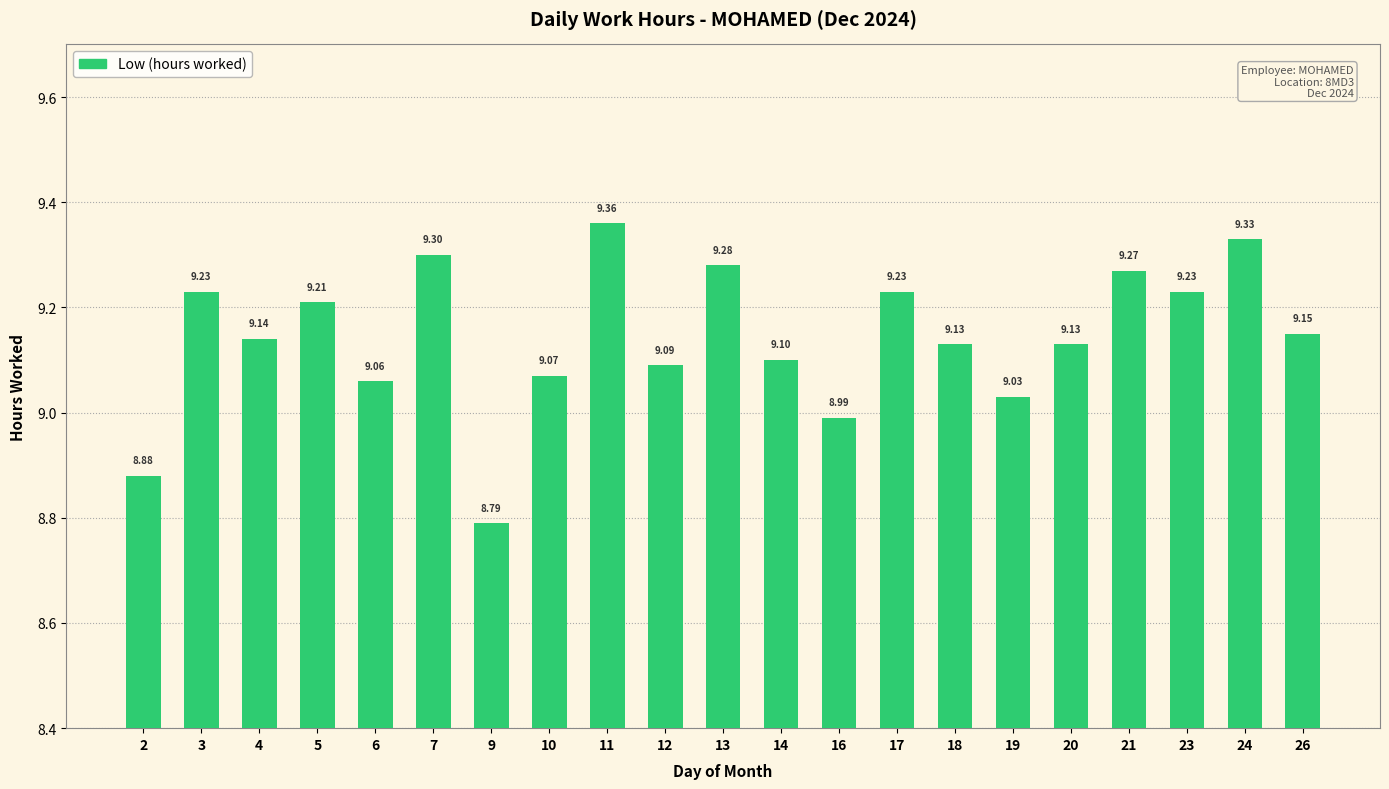

Is it true that the value at 9 is 8.8?

True